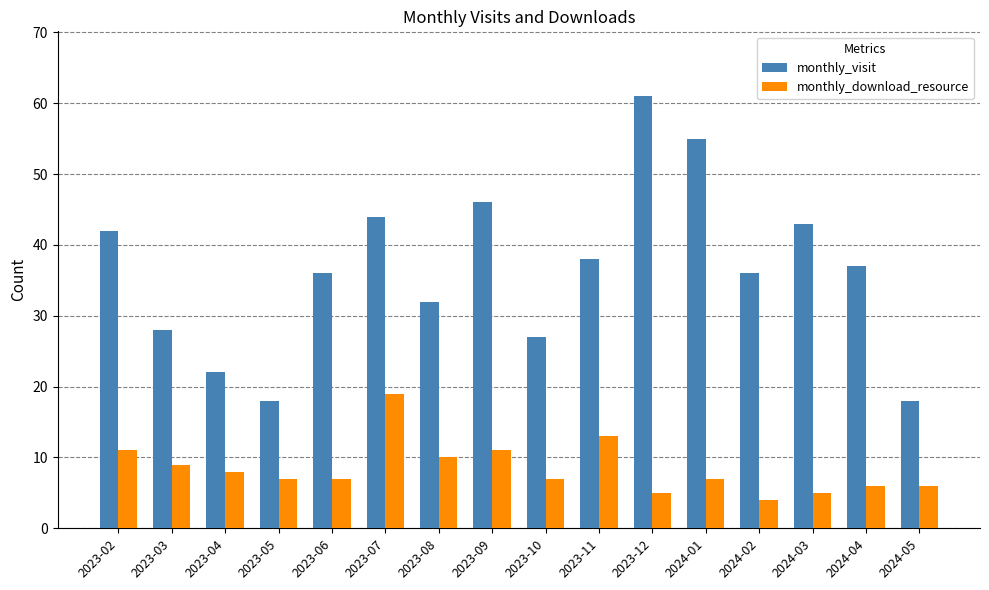

Reading left to right, what are all the values shown in this chart?

monthly_visit: 42	28	22	18	36	44	32	46	27	38	61	55	36	43	37	18
monthly_download_resource: 11	9	8	7	7	19	10	11	7	13	5	7	4	5	6	6